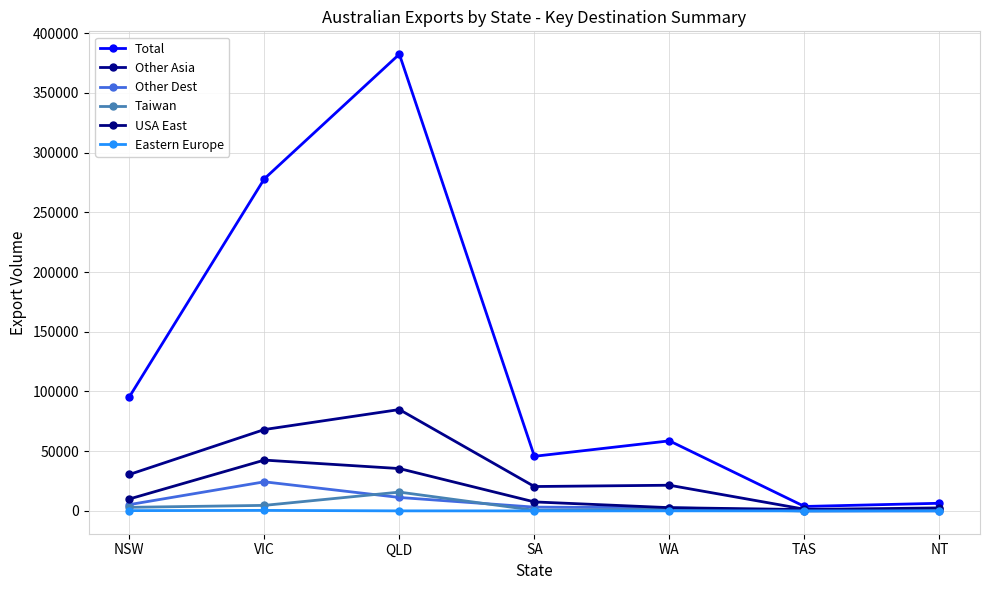

What is the label of the 6th point from the left?

TAS